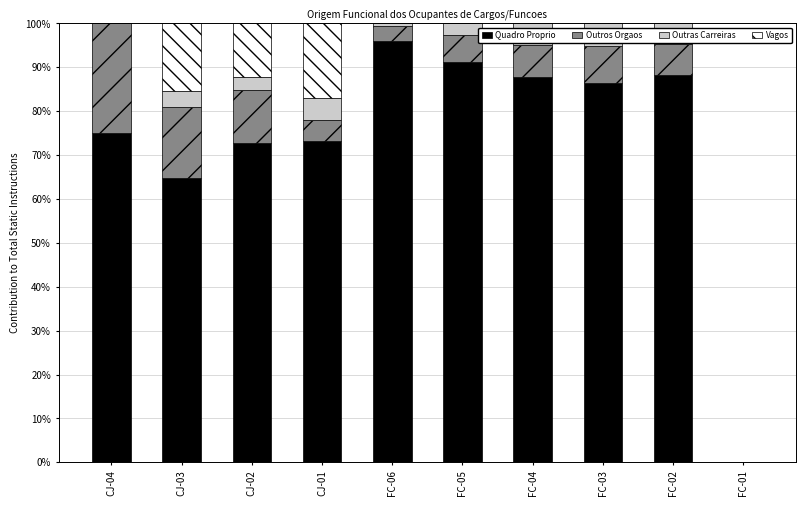

What is the maximum value for Quadro Proprio?

95.9